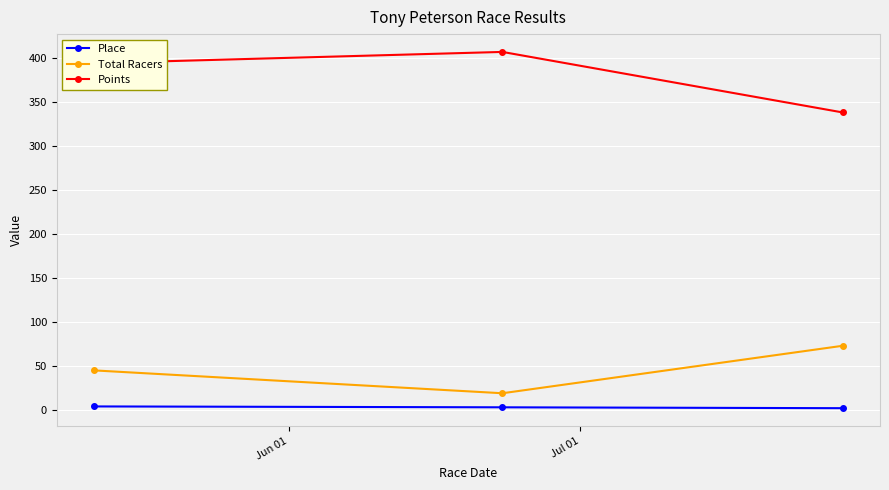

What is the value of the Total Racers point at the 1st from the left?

45.0